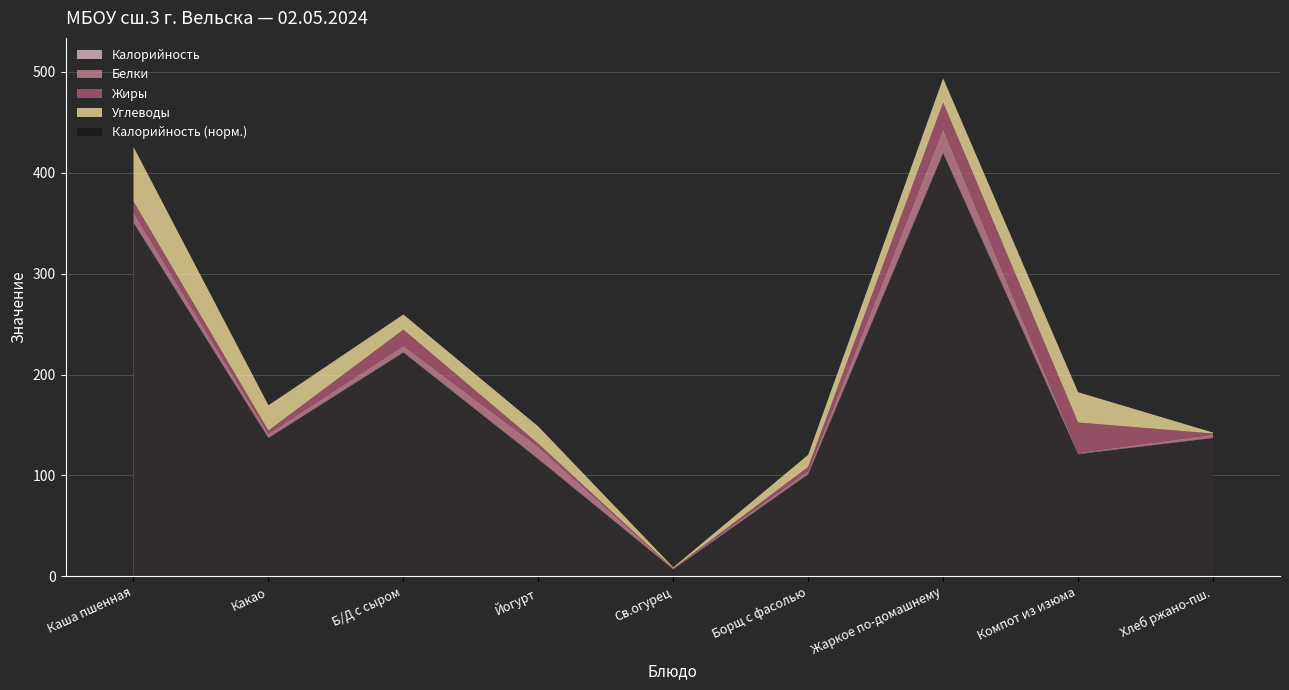

What value does the Калорийность series have at Св.огурец?

7.5